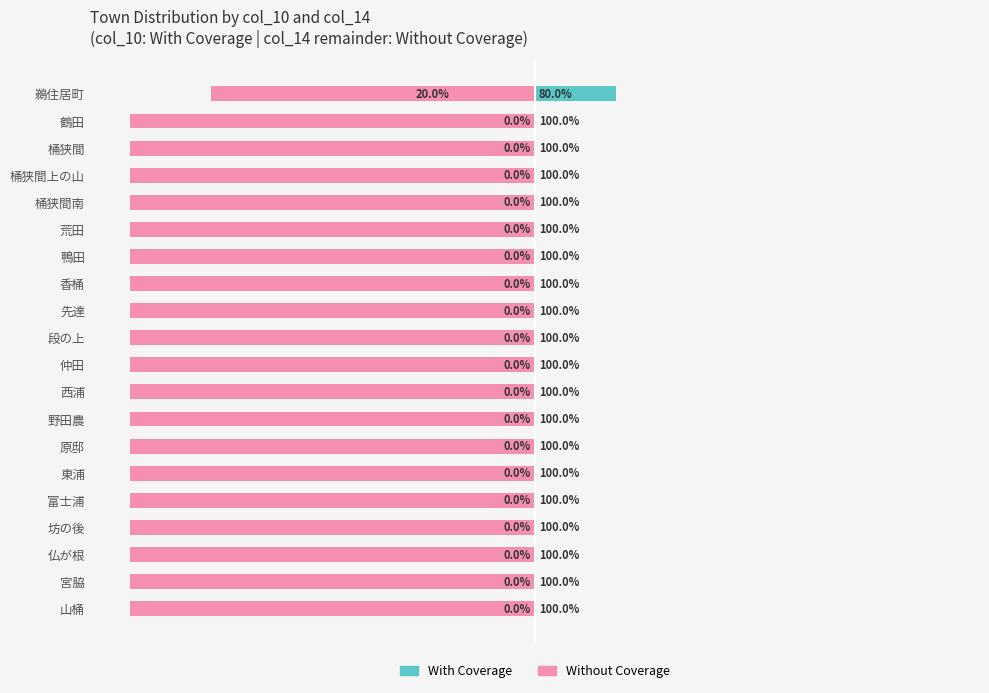

What are all the series names shown in the legend?

With Coverage, Without Coverage